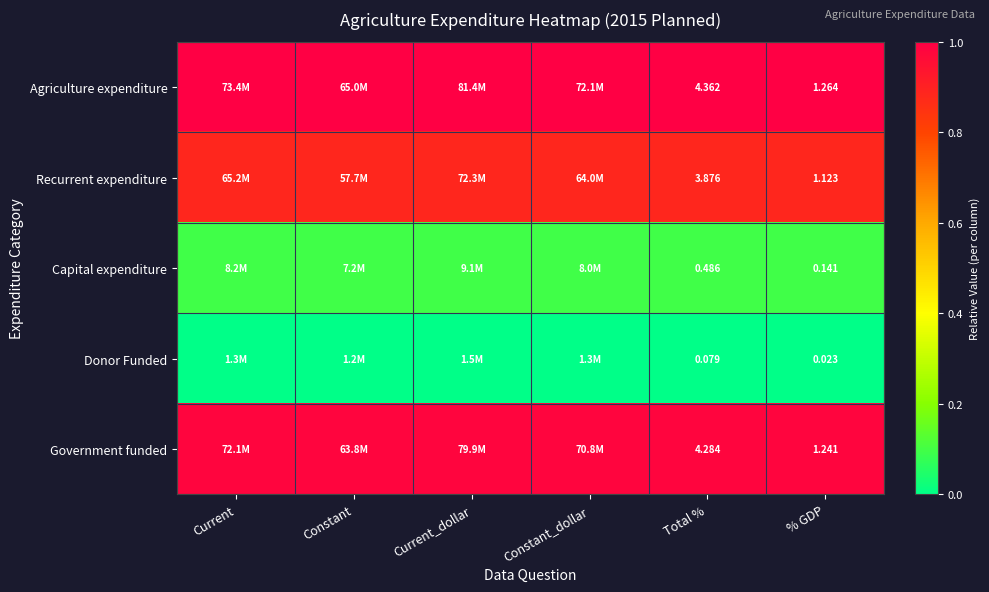

Between Total % and % GDP, which series saw the biggest shift?

Agriculture expenditure